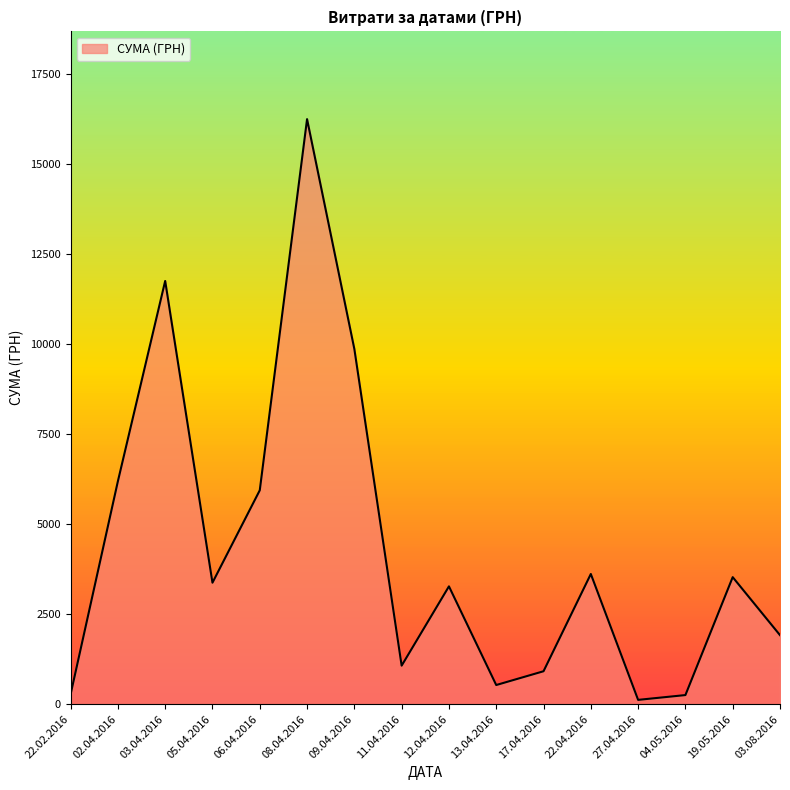

Which has a higher value, 08.04.2016 or 17.04.2016?

08.04.2016